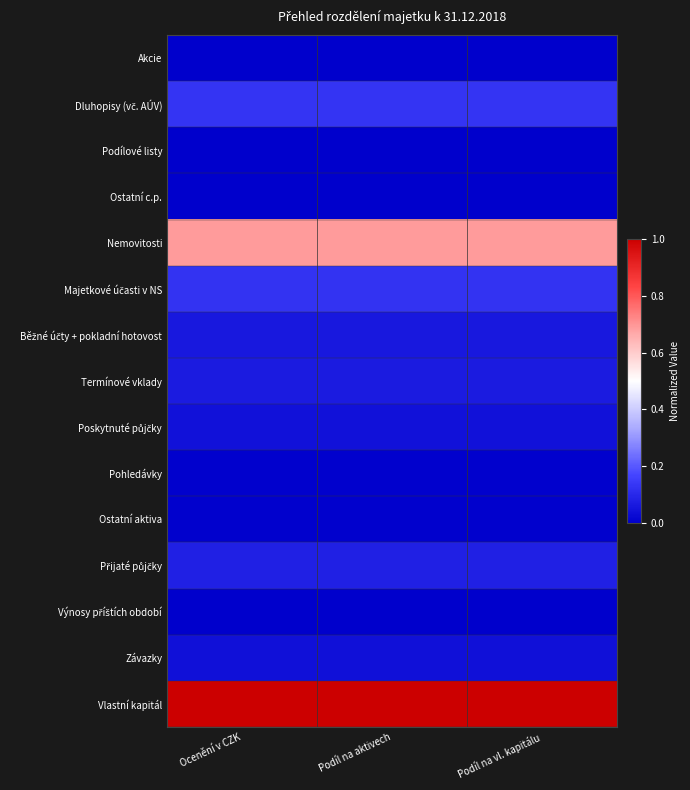

Which category has the highest value across all series?

Ocenění v CZK